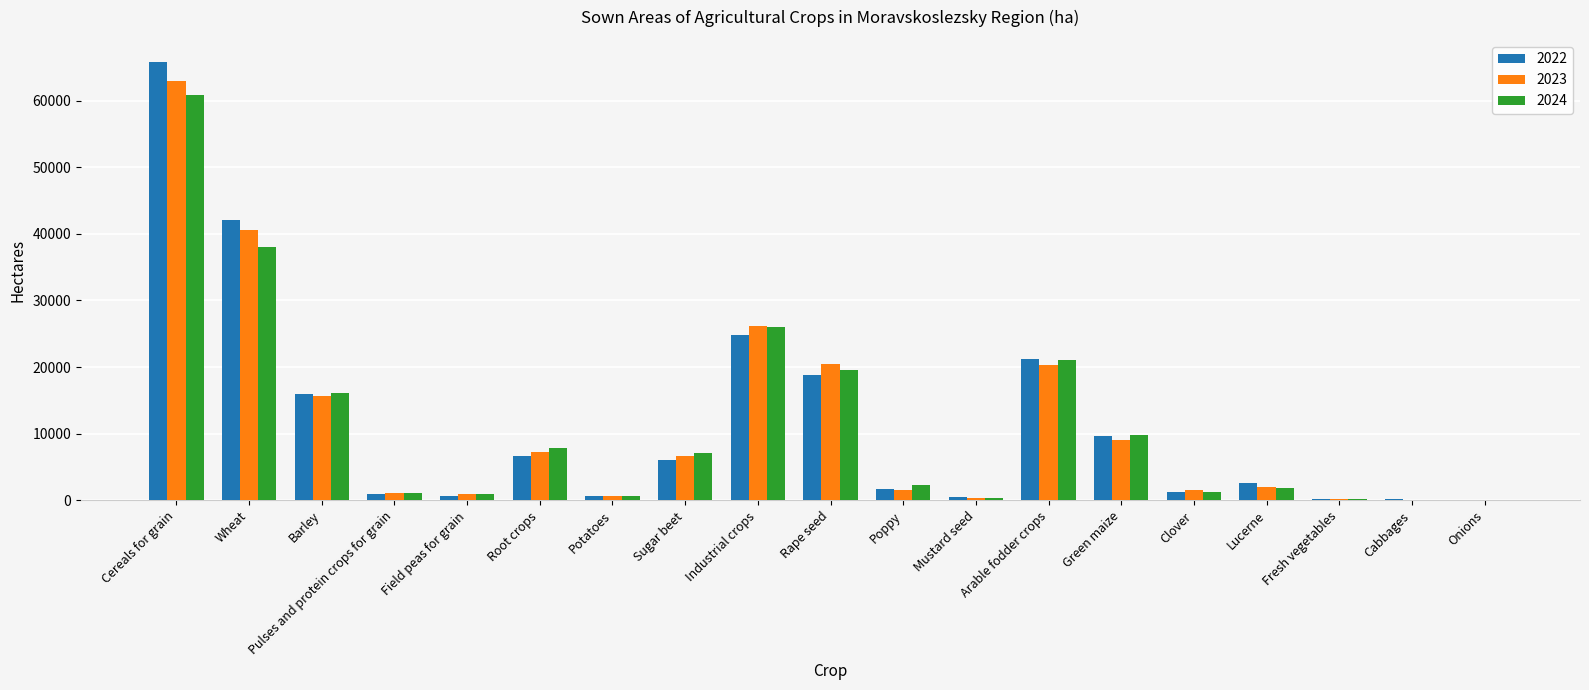

How many data points in 2022 are above 2648?

10